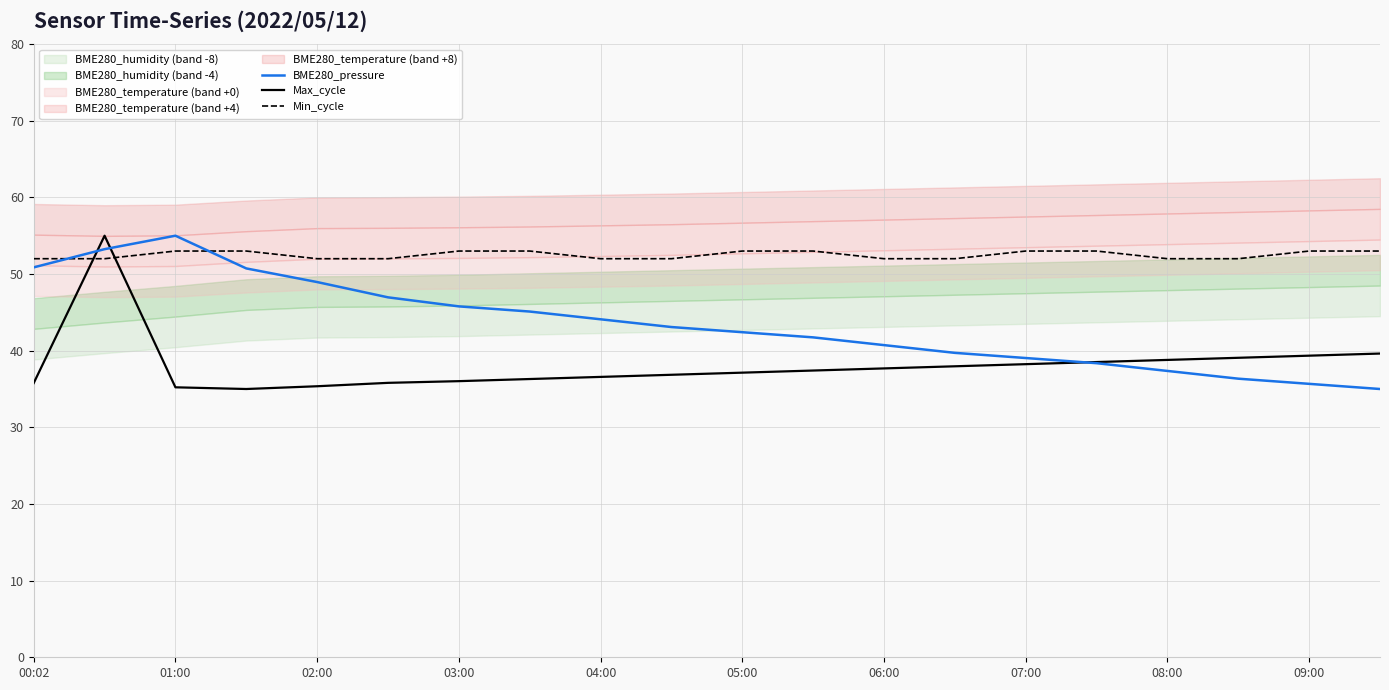

The value of BME280_pressure at 07:00 is 39.0. True or false?

True